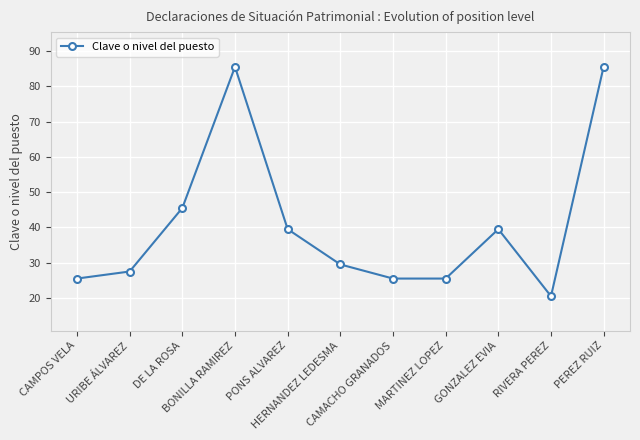

What is the ratio of the value at CAMACHO GRANADOS to the value at DE LA ROSA?

0.6